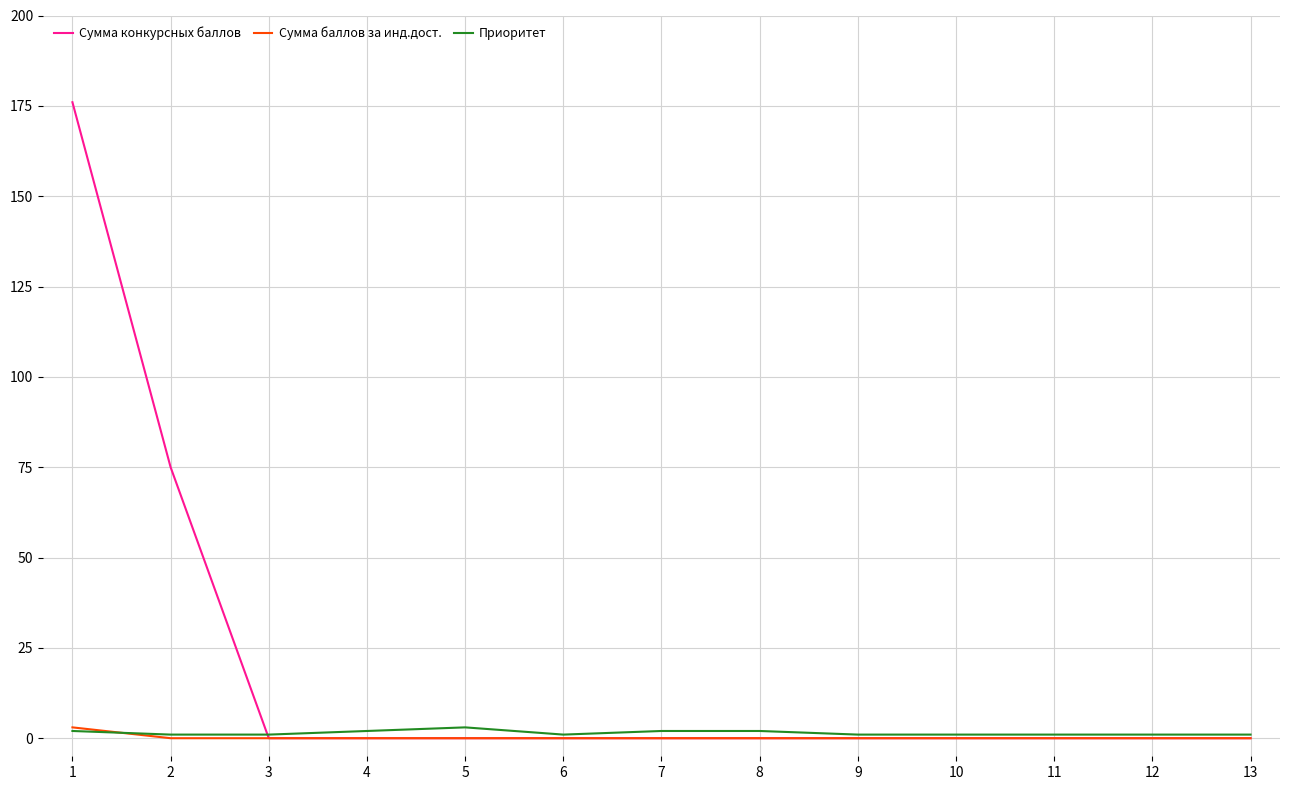

Which series changed the most between 1 and 9?

Сумма конкурсных баллов